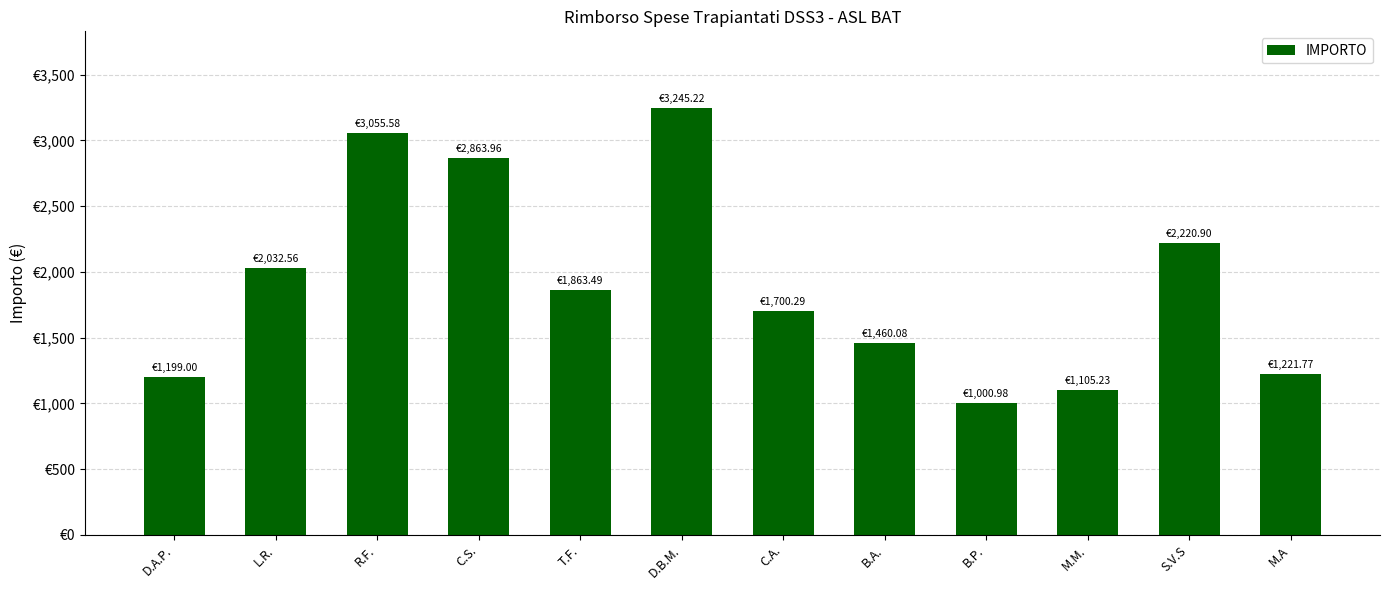

Rank the categories by value from highest to lowest.

D.B.M., R.F., C.S., S.V.S, L.R., T.F., C.A., B.A., M.A, D.A.P., M.M., B.P.